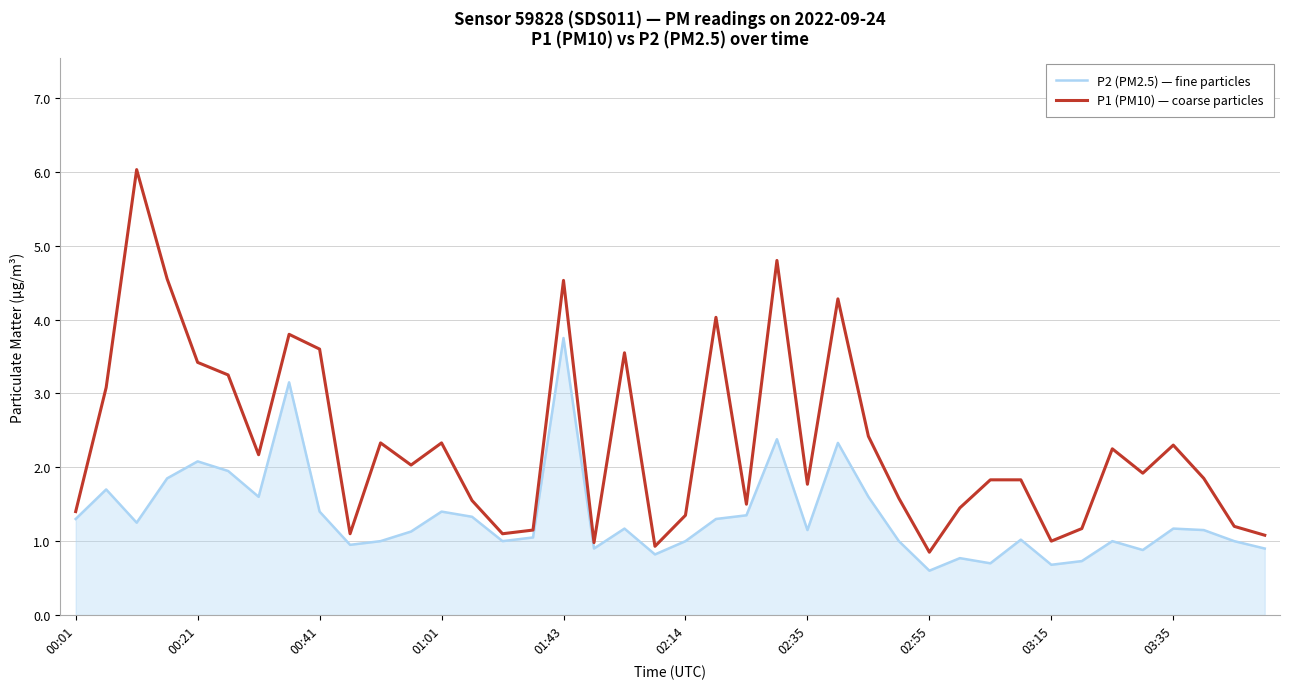

What is the lowest value of the P2 (PM2.5) — fine particles series?

0.6